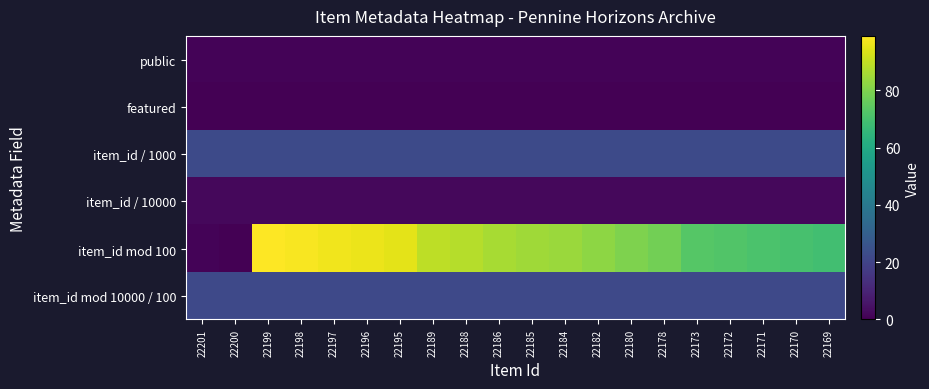

How many categories are shown in the chart?

20